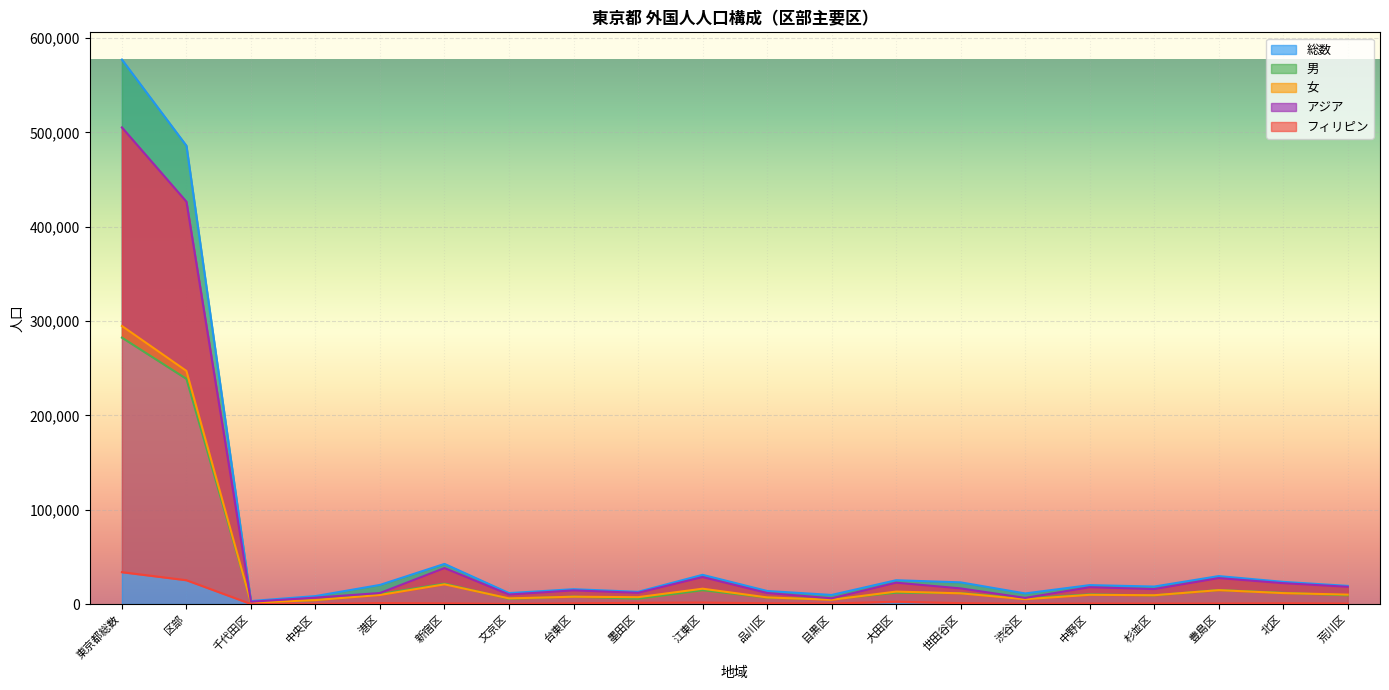

Reading right to left, transcribe all the data shown in this chart.

総数: 荒川区=19298	北区=23550	豊島区=29672	杉並区=18576	中野区=20095	渋谷区=11266	世田谷区=23034	大田区=25287	目黒区=9673	品川区=13900	江東区=31021	墨田区=12979	台東区=15757	文京区=11635	新宿区=42598	港区=20314	中央区=8474	千代田区=3228	区部=485967	東京都総数=577329
男: 荒川区=9275	北区=11921	豊島区=14907	杉並区=9205	中野区=10287	渋谷区=6115	世田谷区=11634	大田区=12049	目黒区=5142	品川区=6830	江東区=14720	墨田区=5665	台東区=7958	文京区=5609	新宿区=21687	港区=10678	中央区=4256	千代田区=1779	区部=238771	東京都総数=282488
女: 荒川区=10023	北区=11629	豊島区=14765	杉並区=9371	中野区=9808	渋谷区=5151	世田谷区=11400	大田区=13238	目黒区=4531	品川区=7070	江東区=16301	墨田区=7314	台東区=7799	文京区=6026	新宿区=20911	港区=9636	中央区=4218	千代田区=1449	区部=247196	東京都総数=294841
アジア: 荒川区=18324	北区=22177	豊島区=27527	杉並区=15894	中野区=17870	渋谷区=6542	世田谷区=16610	大田区=22680	目黒区=6129	品川区=11756	江東区=28640	墨田区=11939	台東区=14511	文京区=10112	新宿区=38175	港区=11743	中央区=6822	千代田区=2499	区部=426641	東京都総数=505380
フィリピン: 荒川区=561	北区=830	豊島区=554	杉並区=561	中野区=544	渋谷区=337	世田谷区=983	大田区=2528	目黒区=551	品川区=827	江東区=1603	墨田区=1337	台東区=766	文京区=226	新宿区=748	港区=1054	中央区=137	千代田区=64	区部=25289	東京都総数=33818